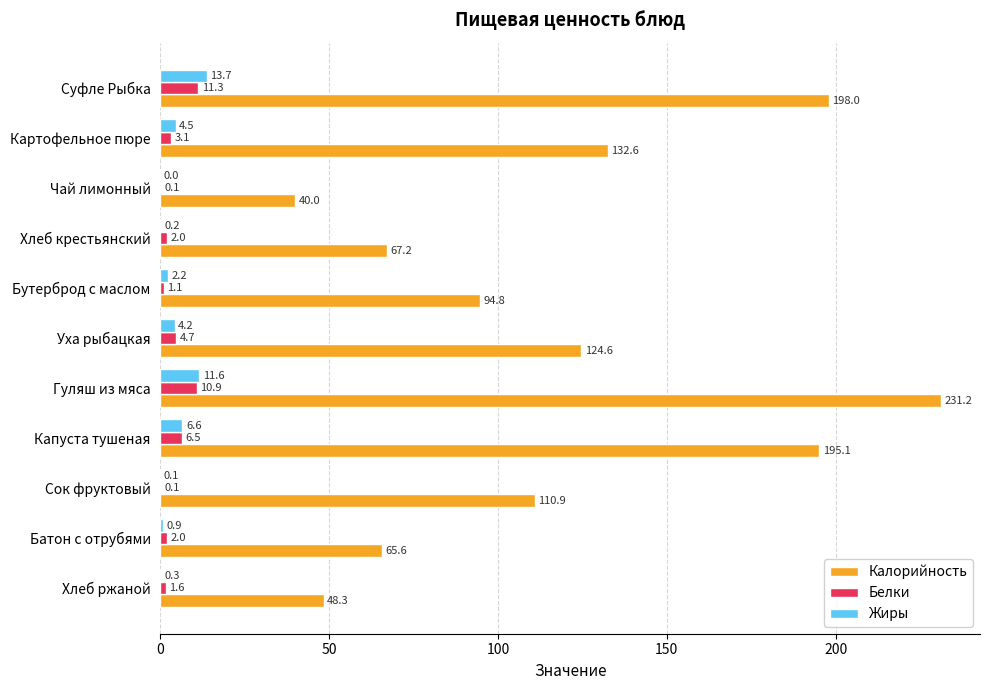

Is it true that Жиры equals 0.3 at Хлеб ржаной?

True